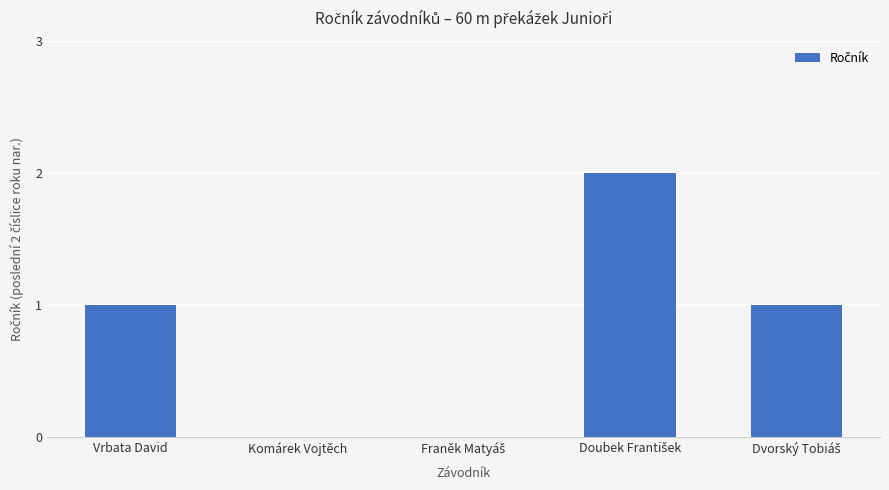

How many series are shown in this chart?

1